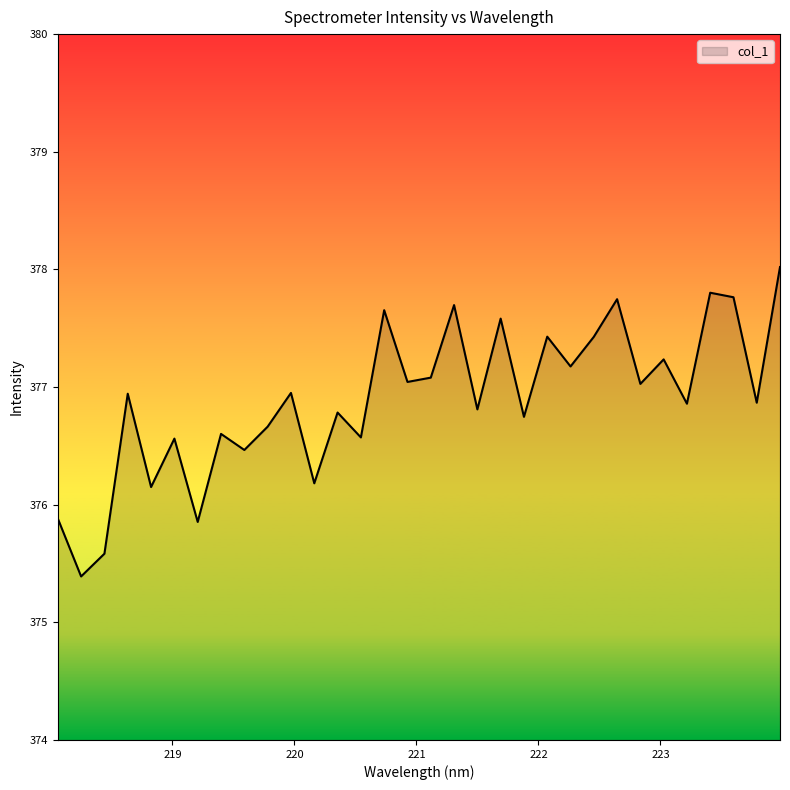

What is the maximum value shown in the chart?

378.0